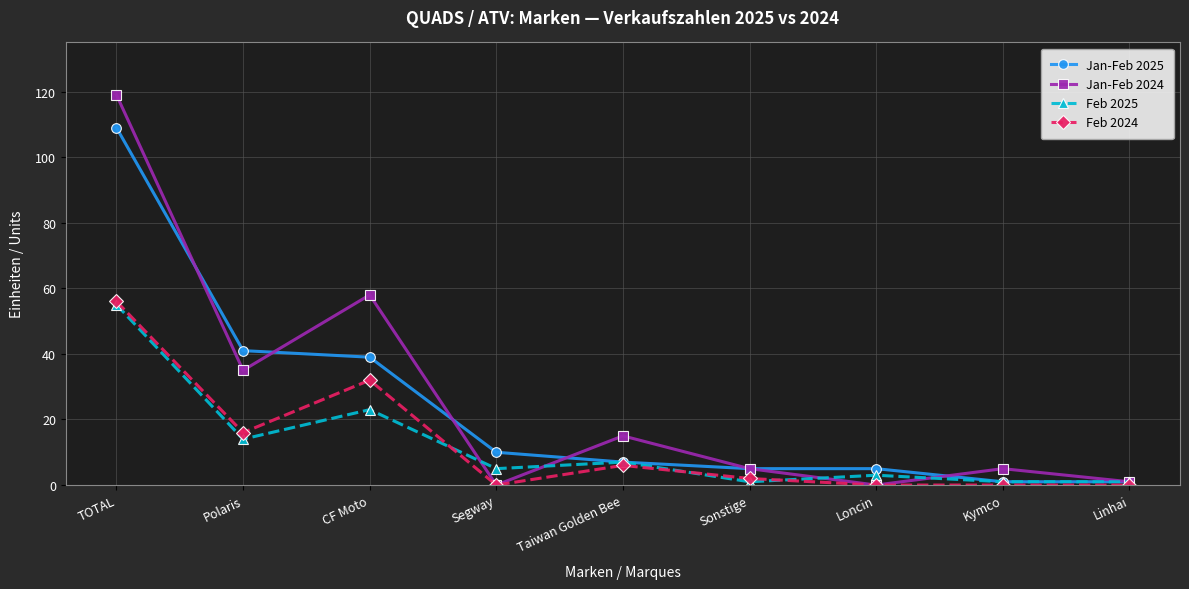

What is the maximum value shown in the chart?

119